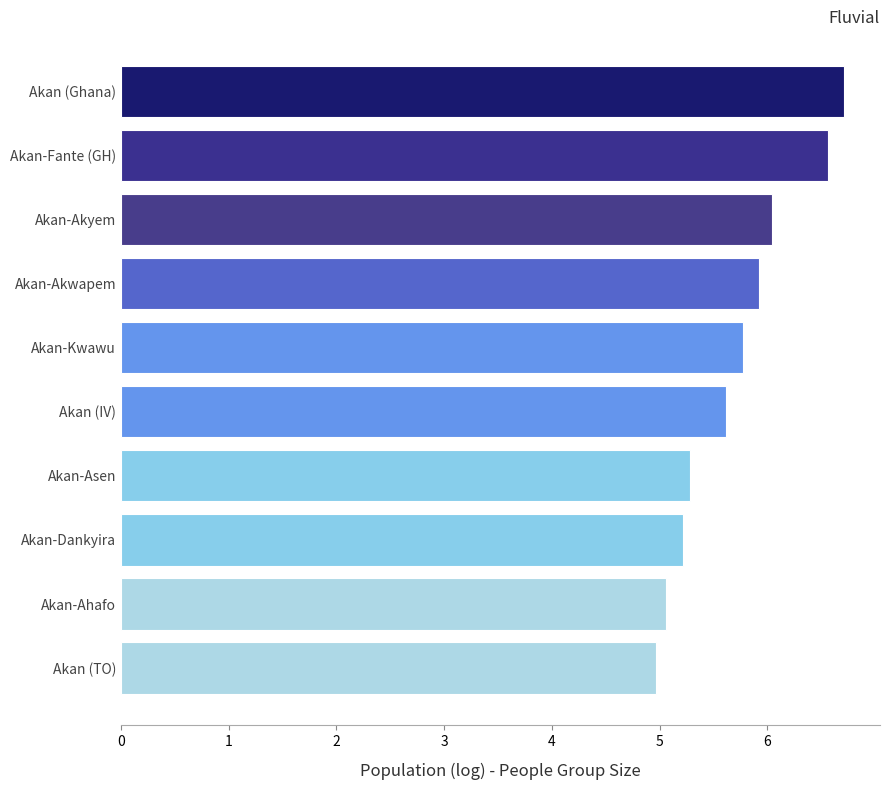

The chart shows a value of 5.0 at Akan (TO). True or false?

True